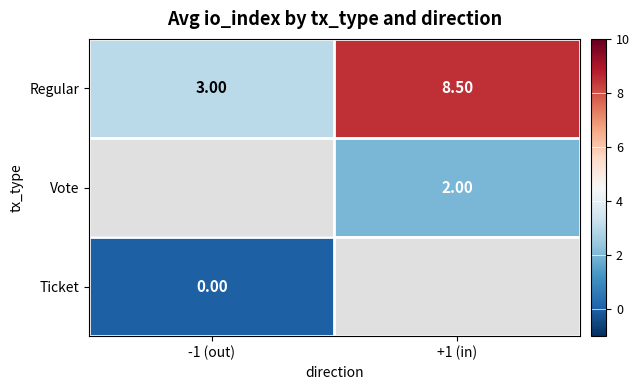

What is the average value of the Regular series?

5.8